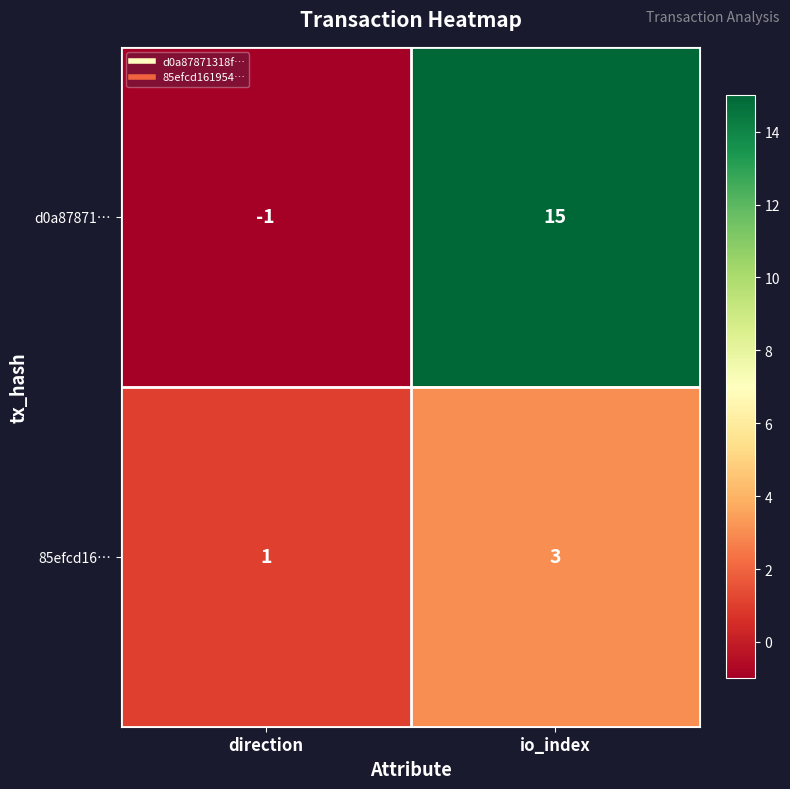

The value of 85efcd16… at io_index is 4. True or false?

False